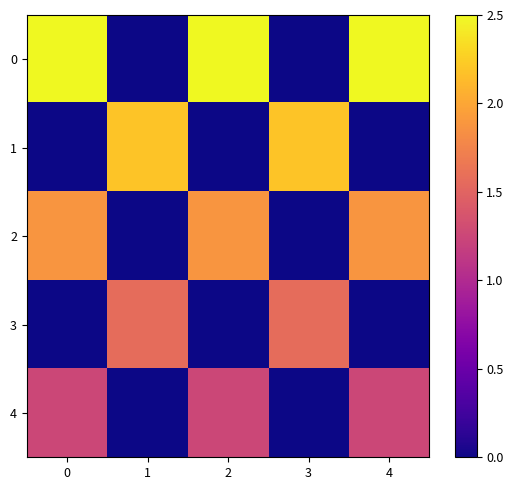

Reading left to right, what are all the values shown in this chart?

0: 0=2.5	1=0.0	2=2.5	3=0.0	4=2.5
1: 0=0.0	1=2.2	2=0.0	3=2.2	4=0.0
2: 0=1.9	1=0.0	2=1.9	3=0.0	4=1.9
3: 0=0.0	1=1.6	2=0.0	3=1.6	4=0.0
4: 0=1.2	1=0.0	2=1.2	3=0.0	4=1.2